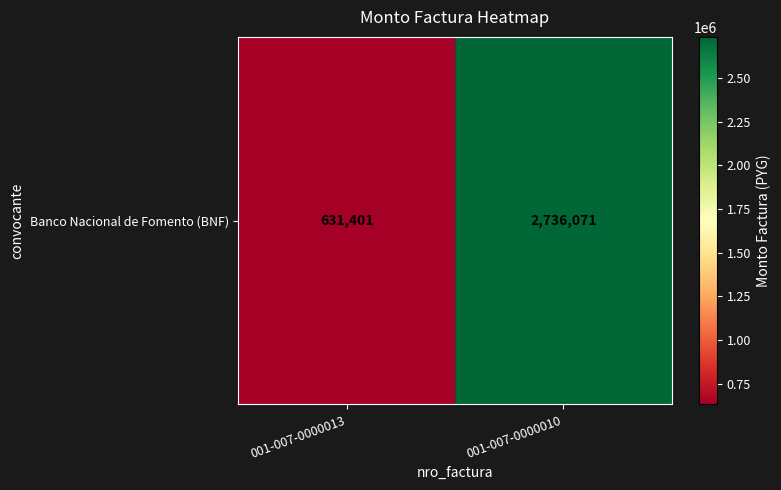

What is the change in value from 001-007-0000013 to 001-007-0000010?

+2104670